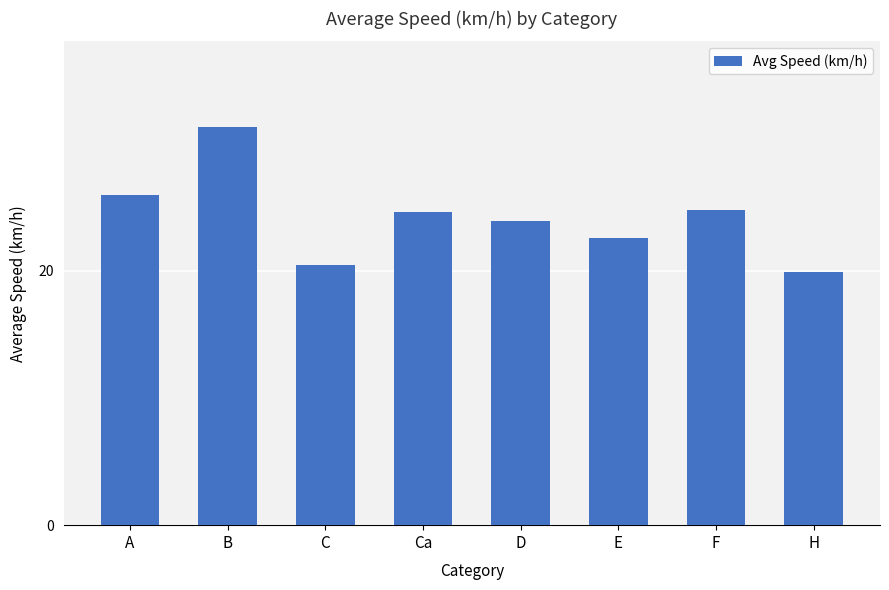

Read the value at B.

31.3